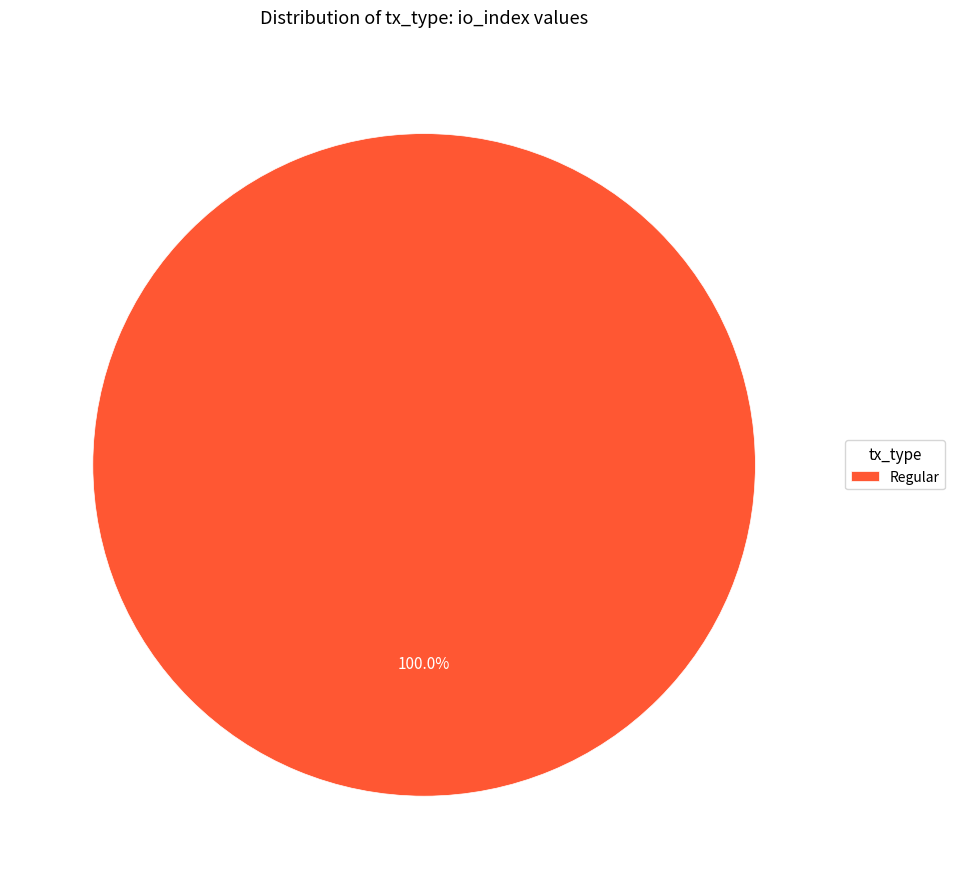

How many slices are in this pie chart?

1